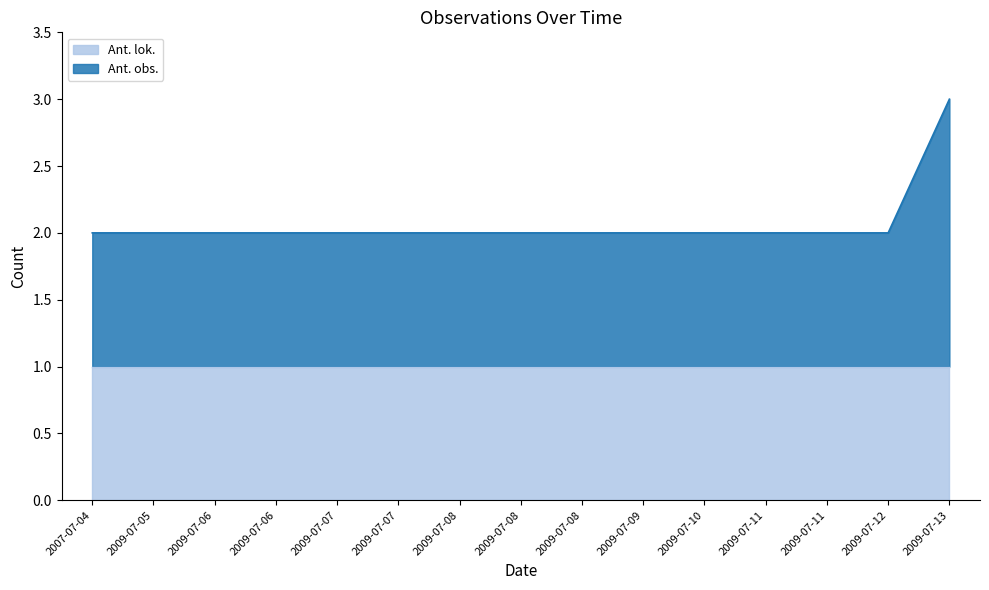

Reading right to left, what are all the values shown in this chart?

2009-07-13=3	2009-07-12=2	2009-07-11=2	2009-07-11=2	2009-07-10=2	2009-07-09=2	2009-07-08=2	2009-07-08=2	2009-07-08=2	2009-07-07=2	2009-07-07=2	2009-07-06=2	2009-07-06=2	2009-07-05=2	2007-07-04=2